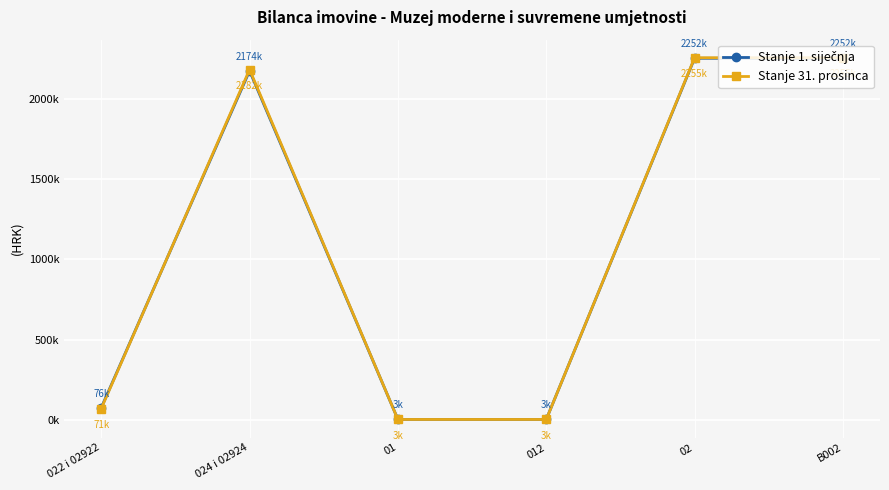

Where does the Stanje 31. prosinca series first go above 2181701?

024 i 02924